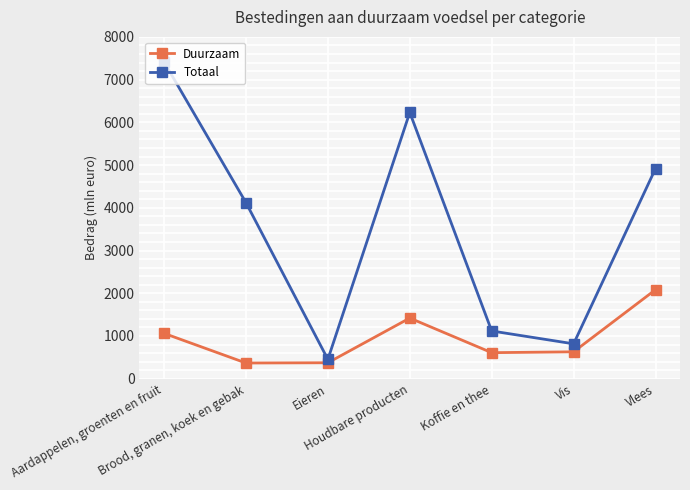

Which label corresponds to the largest value in the chart?

Aardappelen, groenten en fruit